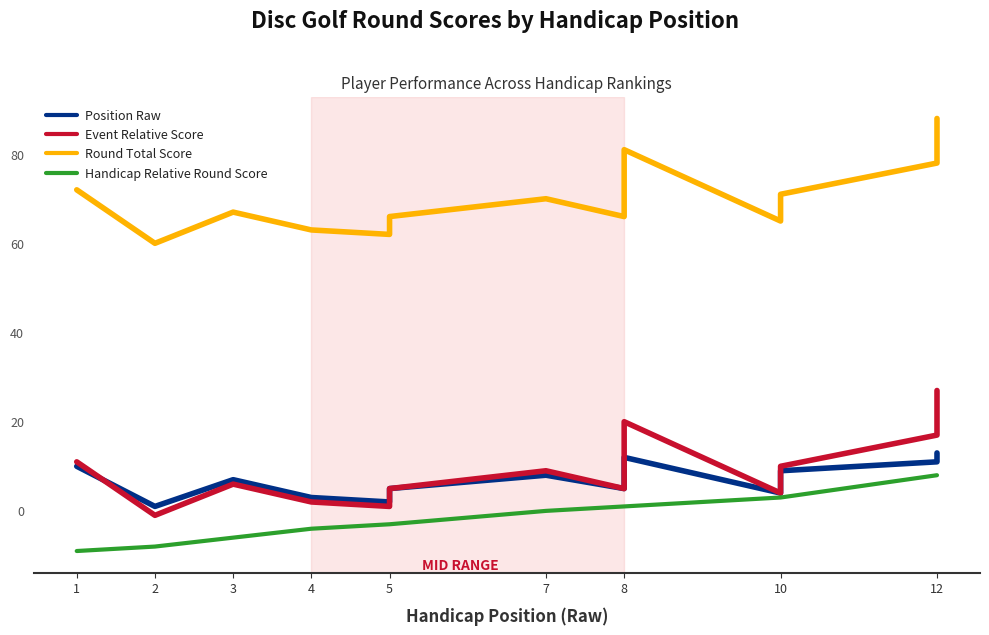

Does the chart have visible grid lines?

No